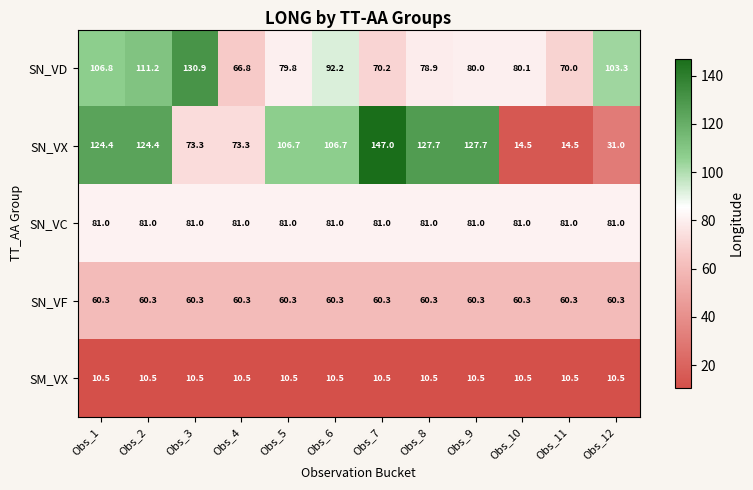

True or false: SM_VX has a value of 10.5 at Obs_12.

True